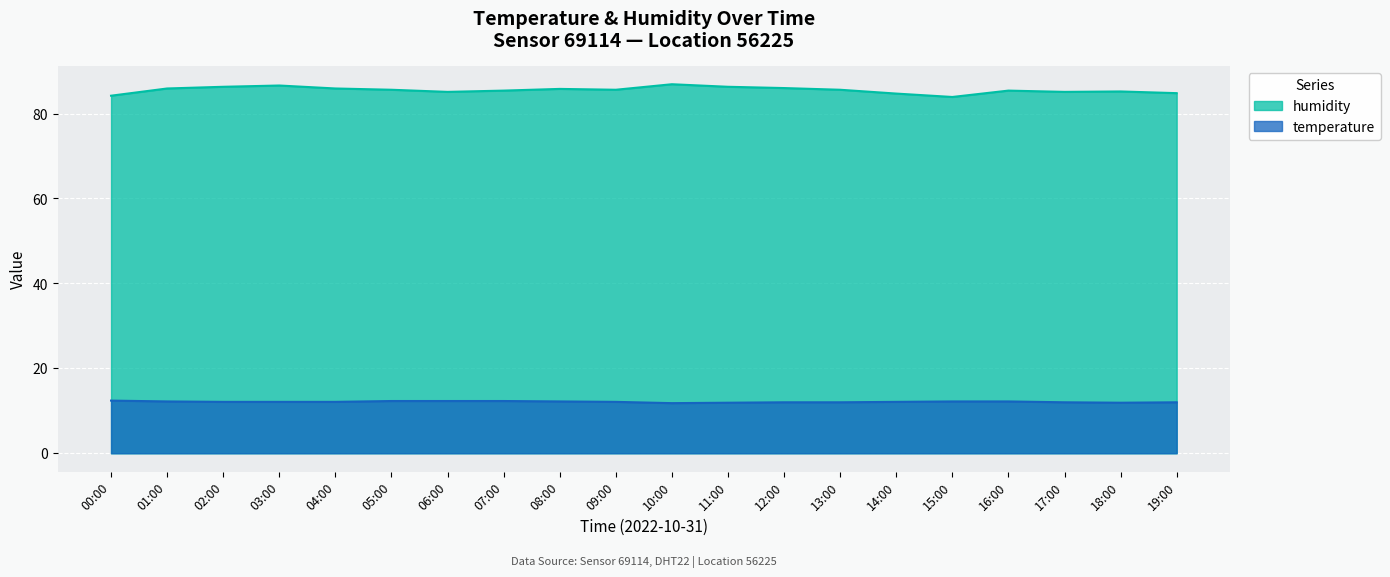

What is the label of the 10th point from the right?

10:00